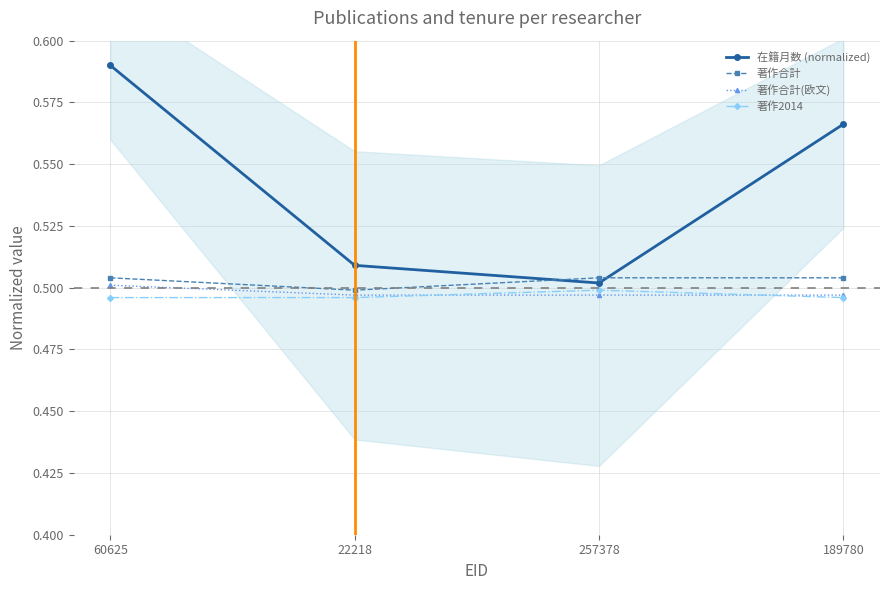

What is the smallest value displayed?

0.5